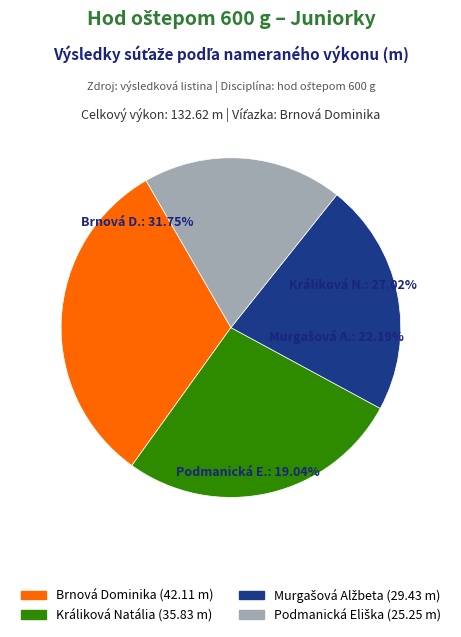

What is the smallest slice in the pie chart?

Podmanická Eliška